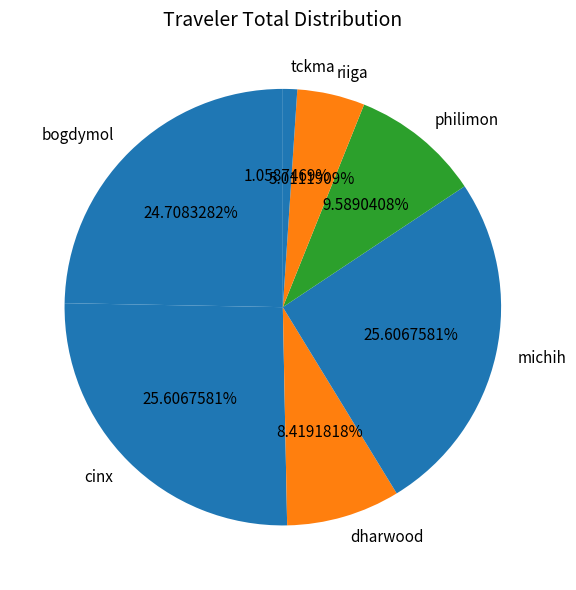

How many segments does this pie chart have?

7